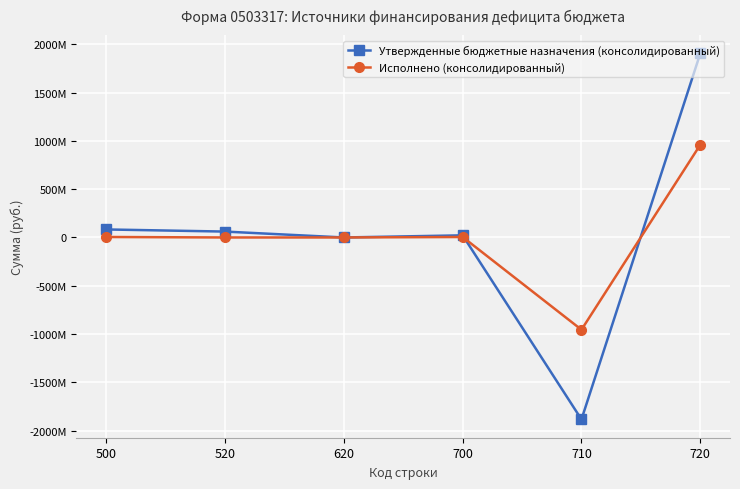

Does the chart have visible grid lines?

Yes